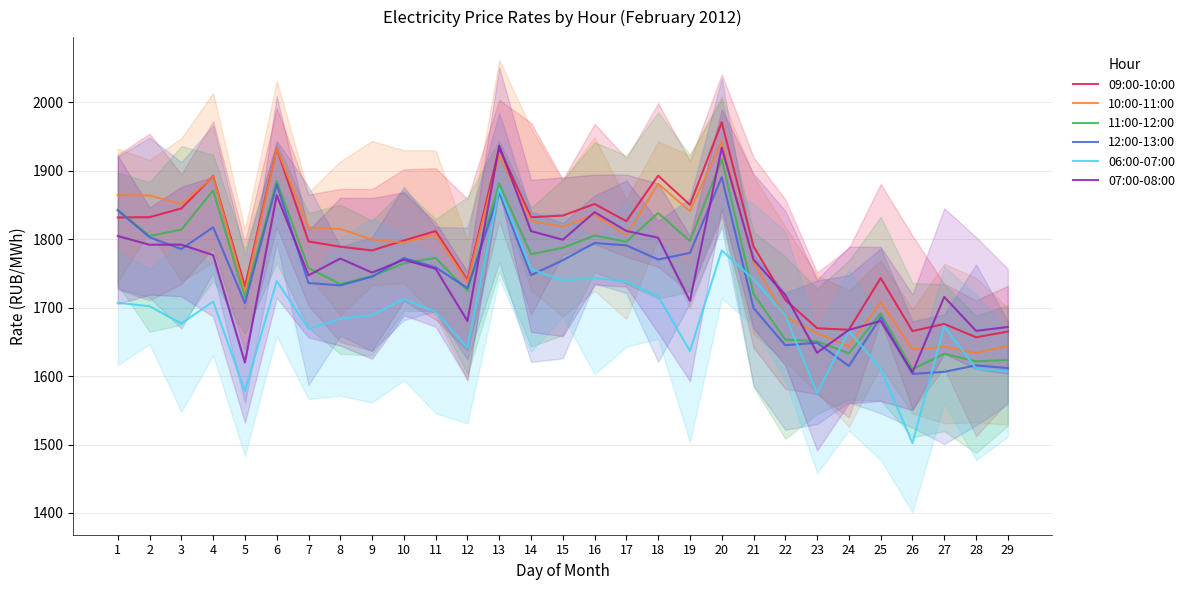

Reading right to left, what are all the values shown in this chart?

09:00-10:00: 1665.1	1656.7	1676.3	1665.7	1743.2	1667.7	1670.0	1711.3	1789.7	1970.9	1850.2	1892.8	1826.3	1851.5	1834.5	1832.2	1933.1	1740.2	1811.8	1798.2	1783.6	1789.0	1796.7	1932.5	1730.9	1892.1	1844.9	1832.2	1831.8
10:00-11:00: 1644.1	1633.7	1642.9	1639.0	1708.1	1643.5	1662.8	1686.3	1765.9	1943.1	1841.0	1881.2	1805.7	1835.9	1818.4	1826.7	1922.8	1737.7	1806.8	1795.0	1799.4	1815.0	1817.1	1932.8	1722.3	1891.2	1851.4	1863.9	1864.4
11:00-12:00: 1623.7	1621.5	1632.6	1610.0	1691.6	1633.2	1650.9	1653.3	1720.0	1916.7	1797.2	1838.5	1796.3	1805.3	1787.4	1778.2	1881.0	1724.8	1772.7	1764.7	1746.1	1734.3	1758.0	1885.0	1715.2	1871.3	1814.0	1804.7	1842.5
12:00-13:00: 1611.7	1615.7	1606.2	1603.2	1685.9	1614.8	1648.8	1645.1	1699.4	1890.6	1779.9	1770.3	1791.0	1794.5	1769.3	1747.4	1868.1	1728.5	1758.9	1772.4	1745.3	1732.6	1736.0	1880.2	1706.7	1817.6	1785.6	1802.8	1842.3
06:00-07:00: 1606.5	1610.8	1672.9	1502.1	1610.8	1666.2	1575.2	1688.3	1741.5	1783.6	1636.7	1716.6	1737.9	1743.4	1739.9	1756.3	1874.0	1641.1	1693.9	1712.7	1689.2	1683.6	1669.1	1738.9	1578.1	1709.0	1676.8	1702.1	1707.0
07:00-08:00: 1671.7	1666.1	1715.6	1605.5	1680.5	1667.5	1634.1	1718.5	1770.2	1933.9	1710.0	1802.2	1812.1	1839.5	1799.2	1811.8	1936.7	1680.5	1756.9	1769.9	1751.3	1771.8	1747.2	1864.2	1619.8	1776.8	1792.0	1791.9	1804.7